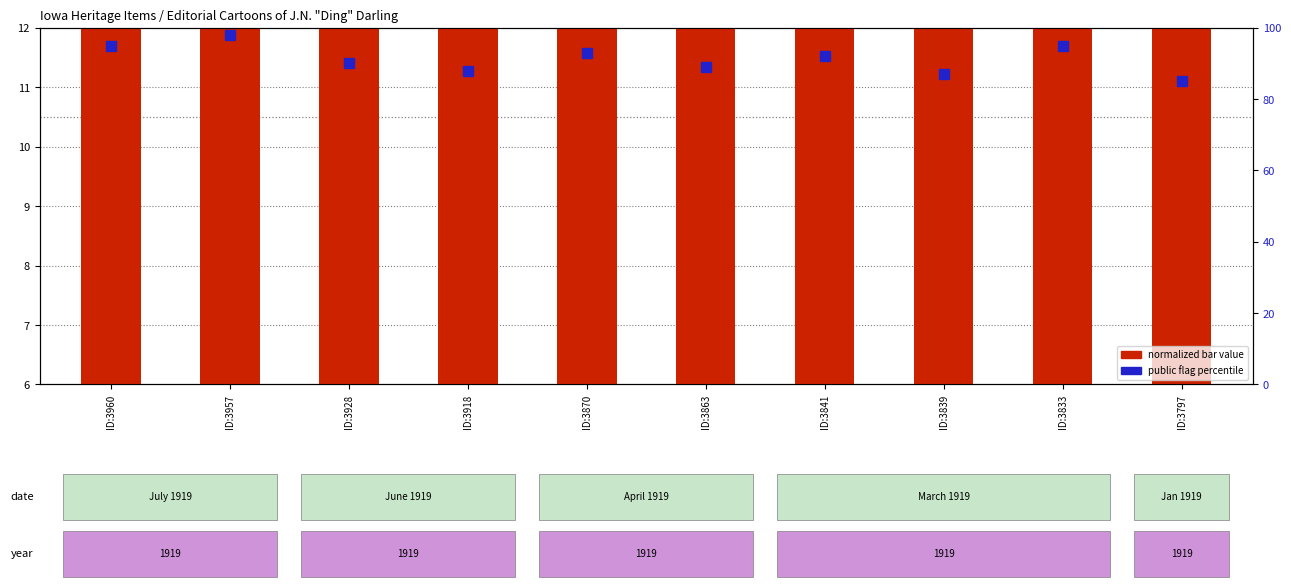

List the series in order of their overall mean, lowest first.

item count (normalized), public flag (percentile)